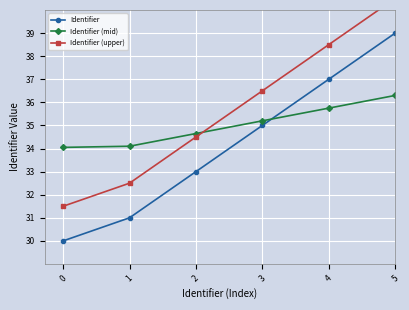

True or false: Identifier and Identifier (upper) intersect in this chart.

False